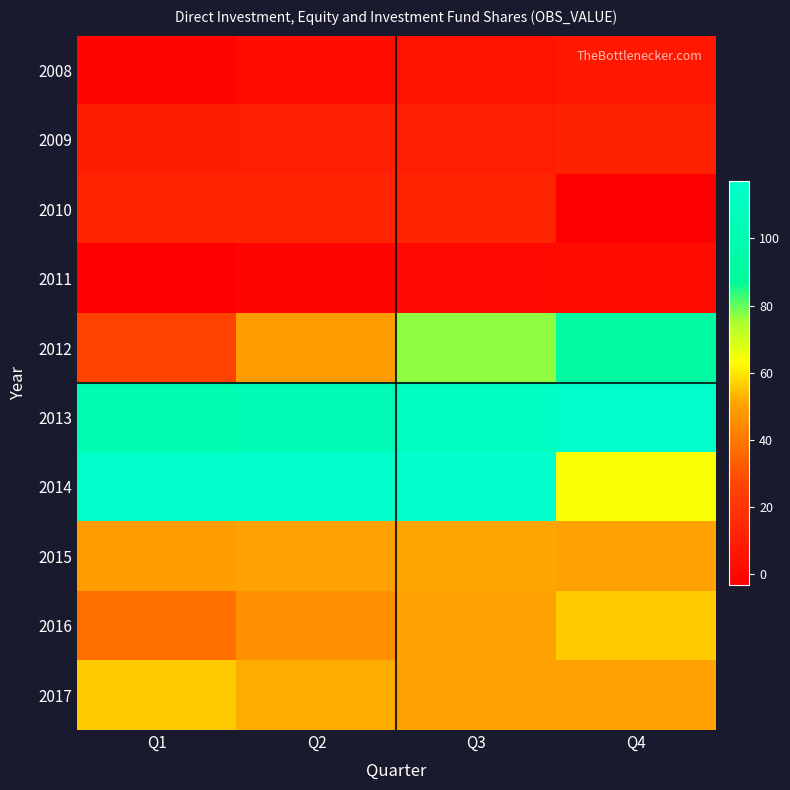

What is the total value across all series at Q1?

403.3